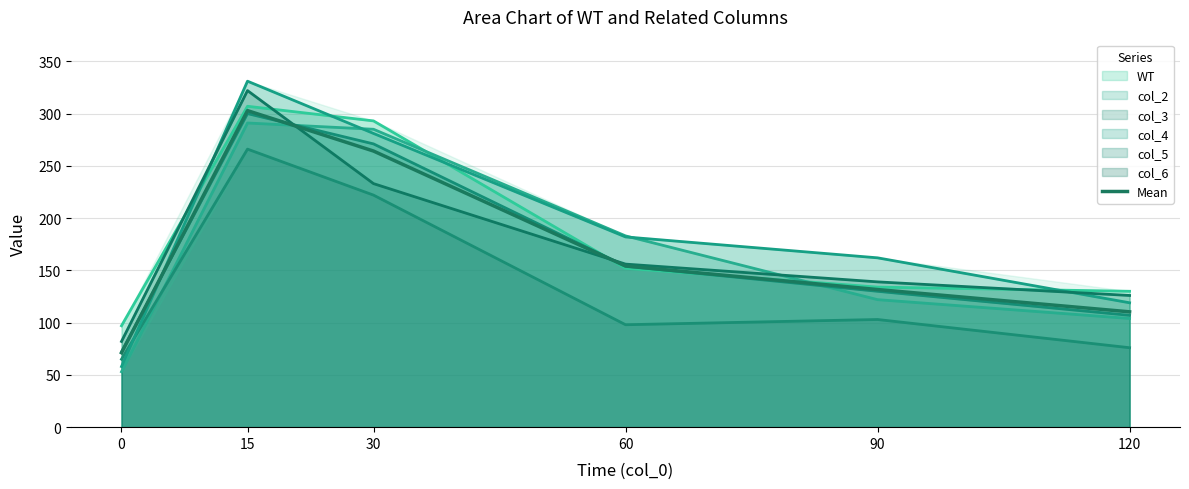

The chart shows a value of 90.5 at 30. True or false?

False